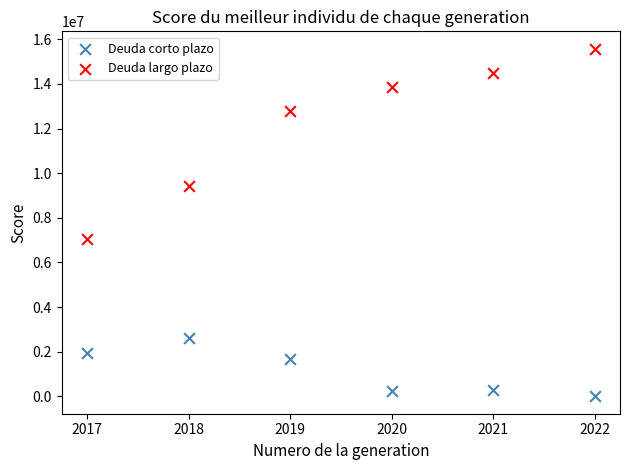

Across all data points, what is the range of X values (max minus min)?

5.0